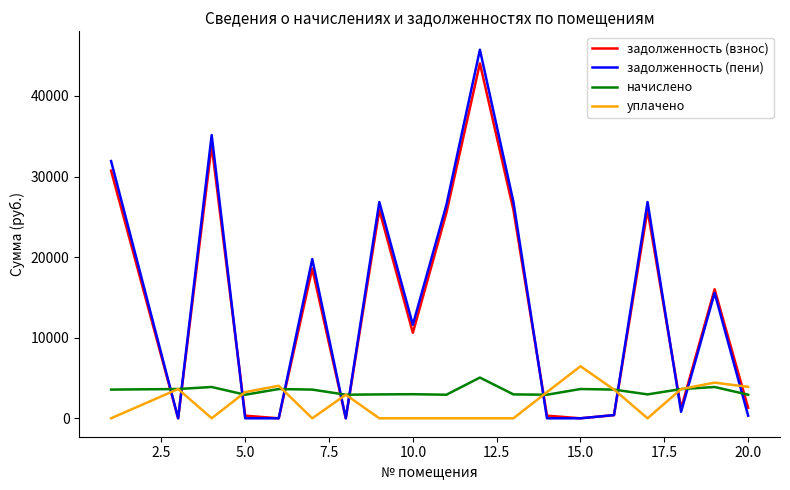

Does the chart have visible grid lines?

No